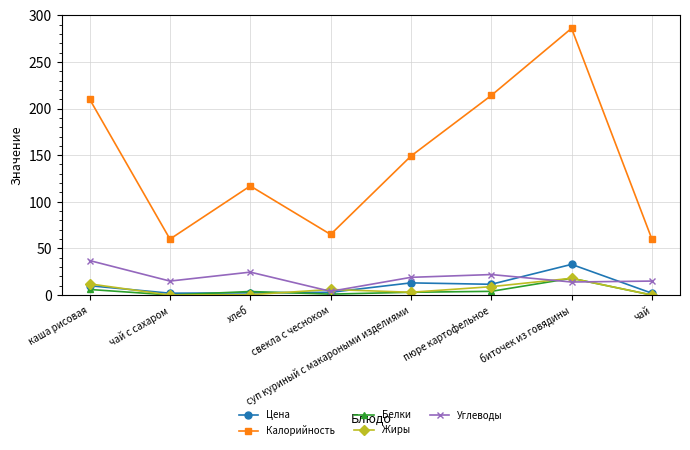

What is the label of the 3rd point from the right?

пюре картофельное